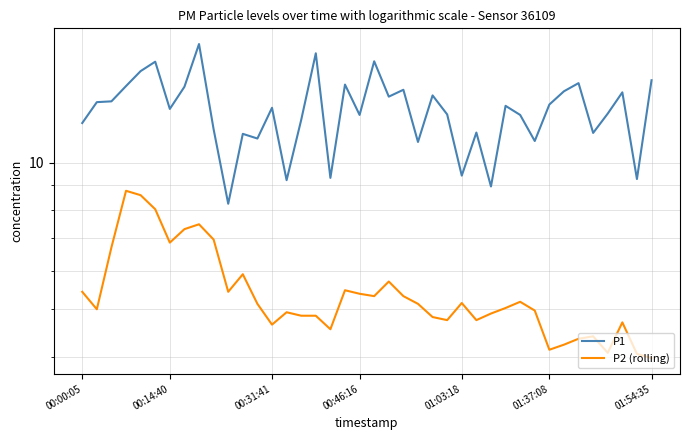

True or false: P2 (rolling) has more than 1 interior local peaks.

True